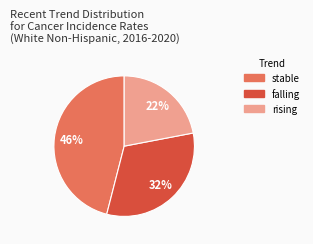

What is the ratio of the value at falling to the value at rising?

1.5